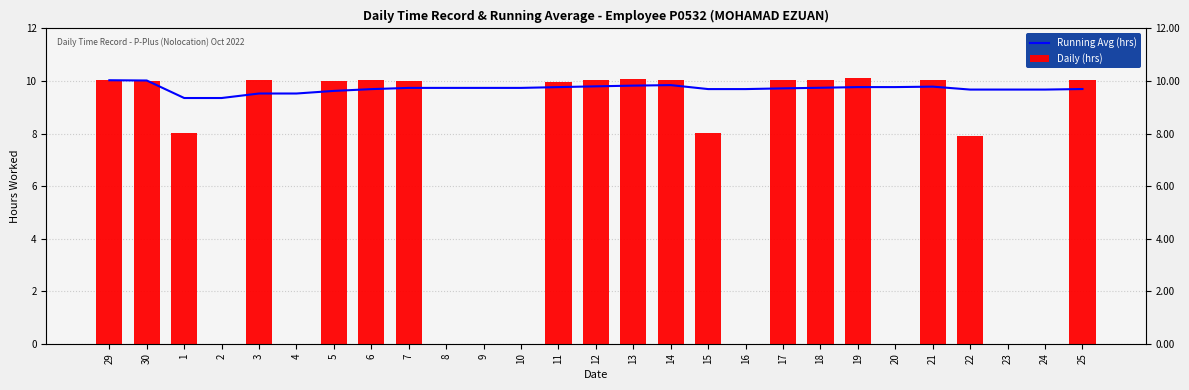

Which category has the lowest value across all series?

2